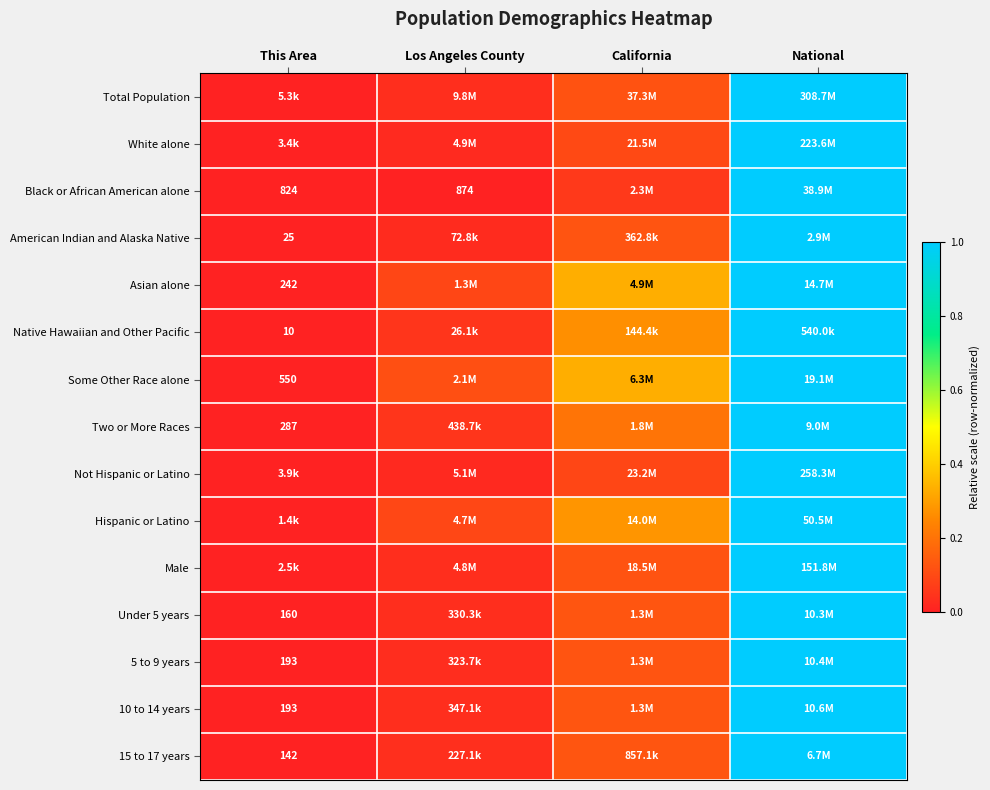

At which label is Asian alone closest to 0?

This Area